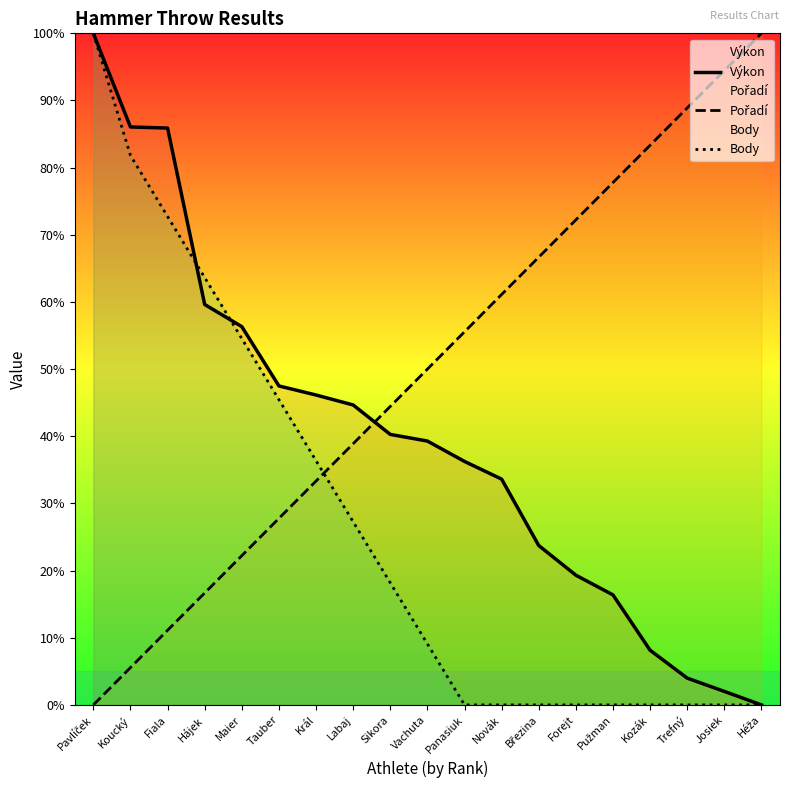

How many data points in Body are above 9?

10